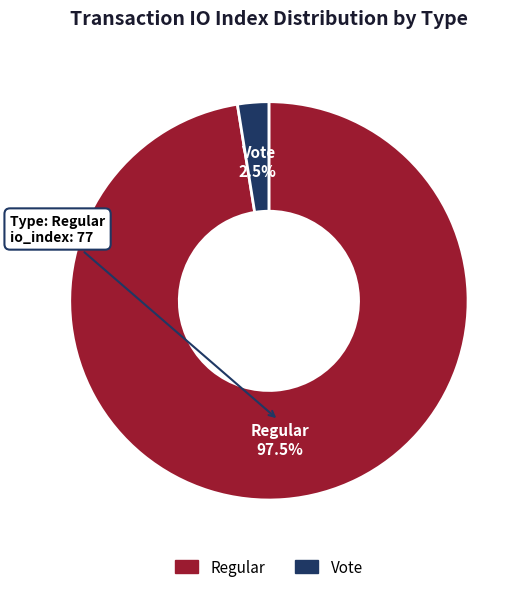

Is there a majority slice in this chart?

Yes